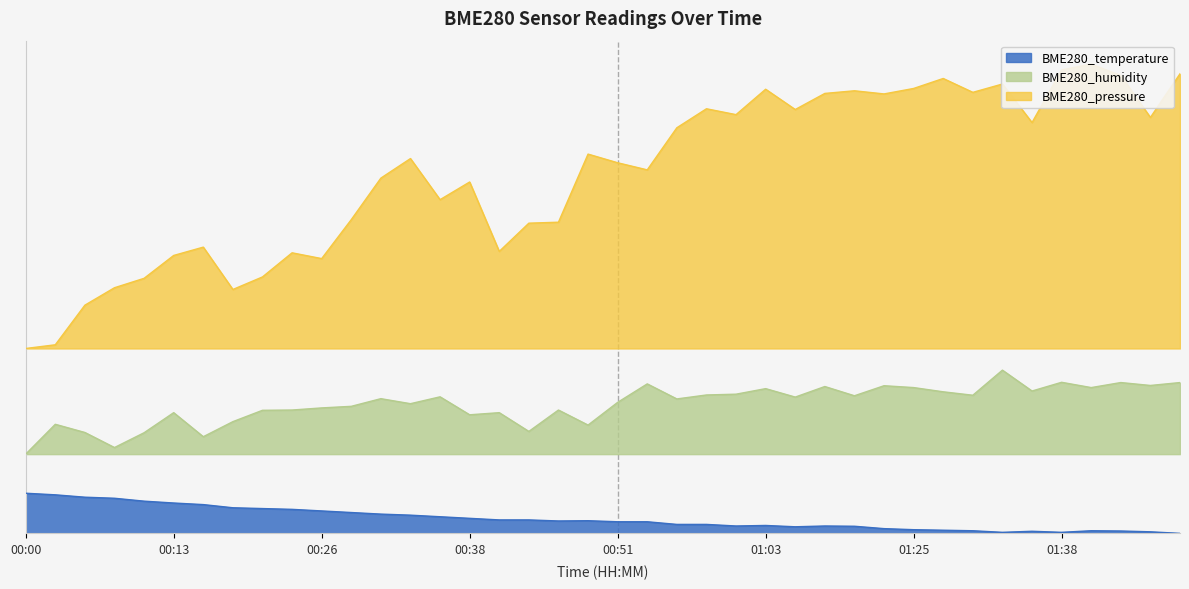

Which category has the highest value across all series?

01:41